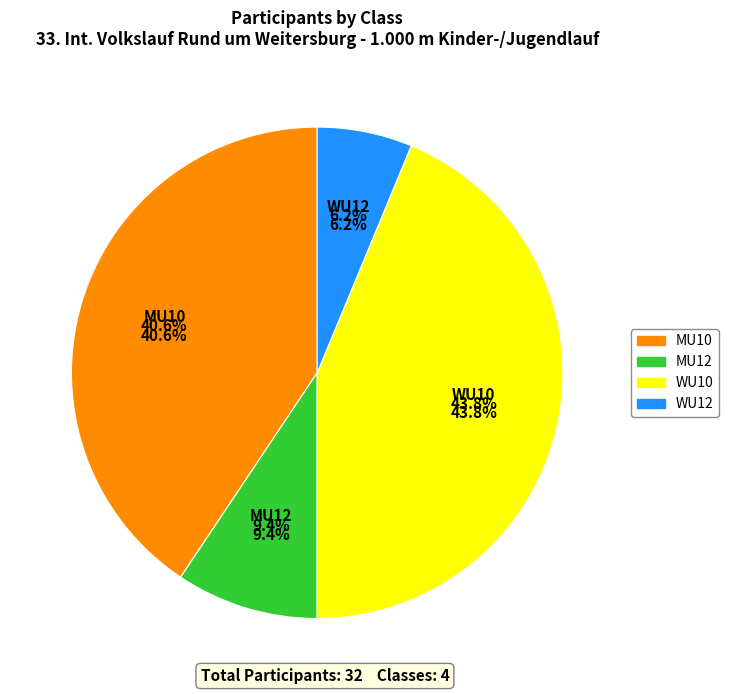

What is the change in value from MU12 to WU12?

-1